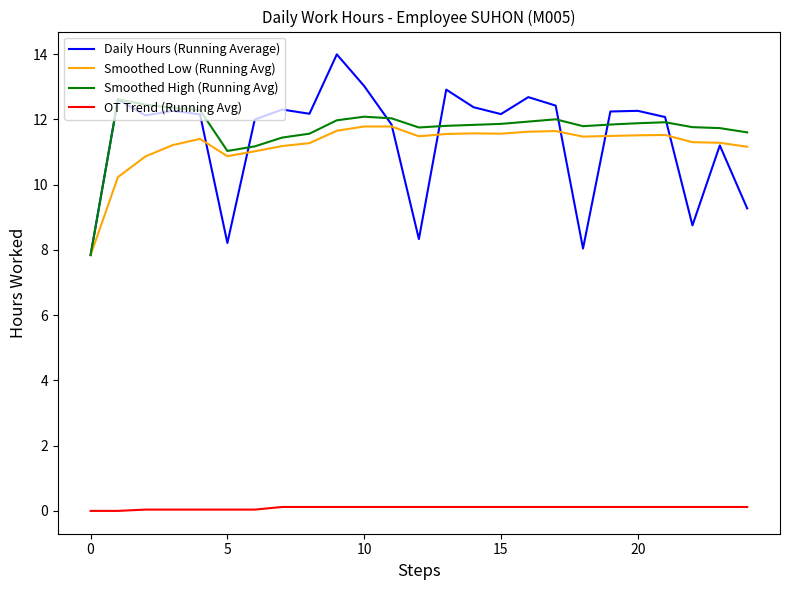

What is the maximum value shown in the chart?

14.0